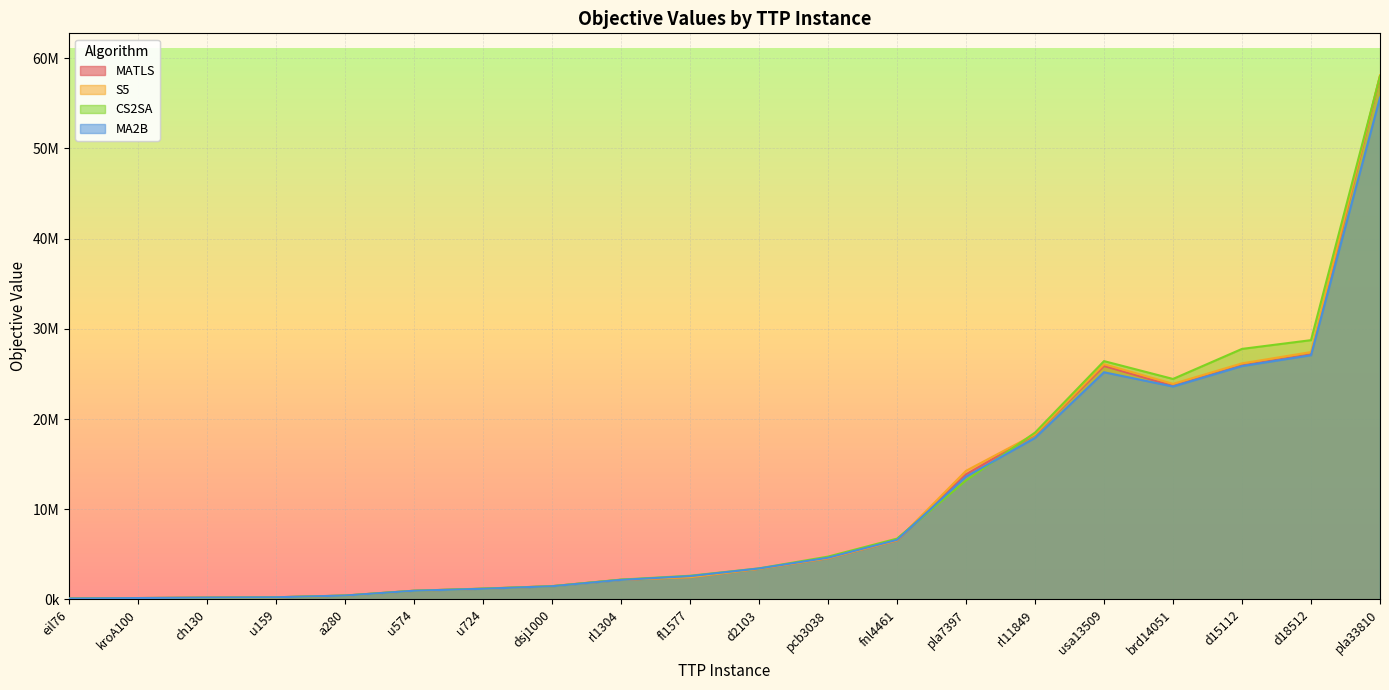

Rank the series by their maximum value, from lowest to highest.

MA2B, MATLS, CS2SA, S5